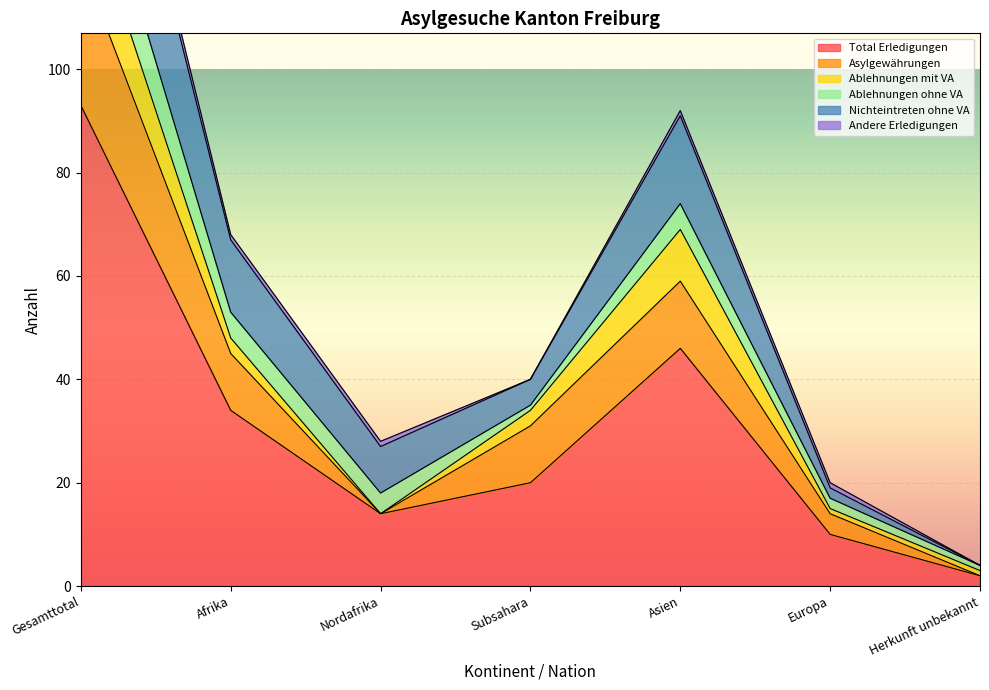

At how many categories does at least one series exceed 60?

1